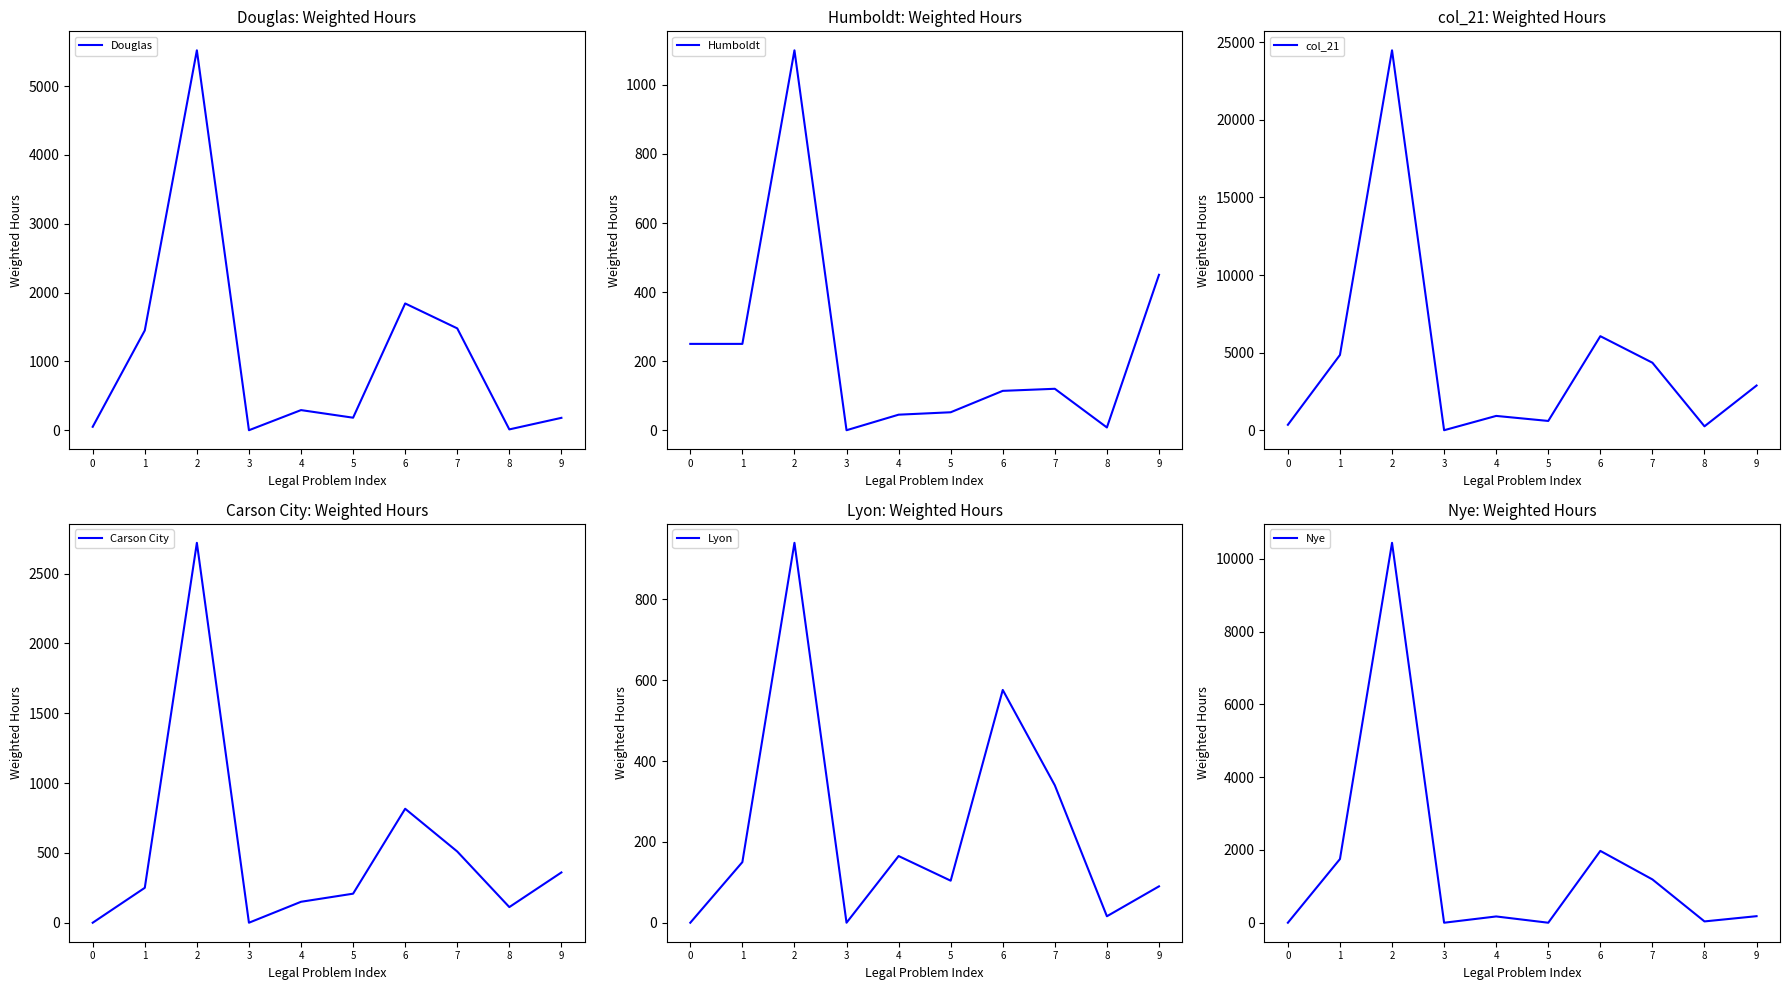

Which series has the largest range (max minus min)?

col_21